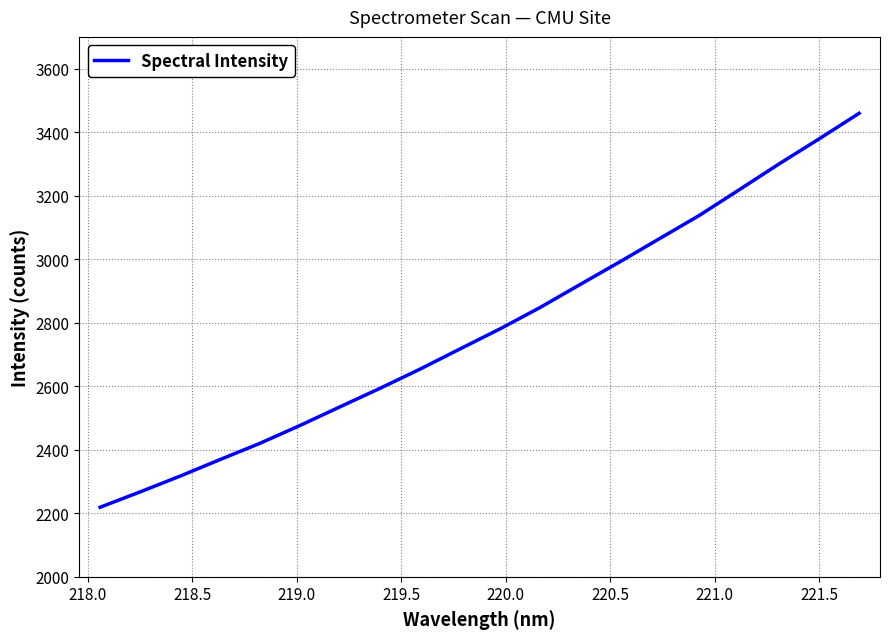

Is this an area chart (filled region under the line)?

No